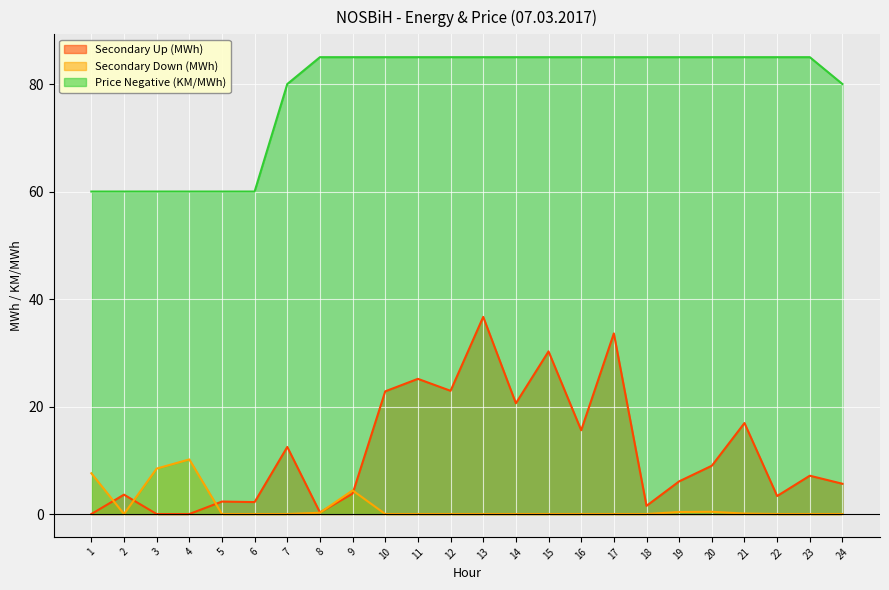

Between which two adjacent categories do Secondary Down (MWh) and Secondary Up (MWh) first intersect?

1 and 2